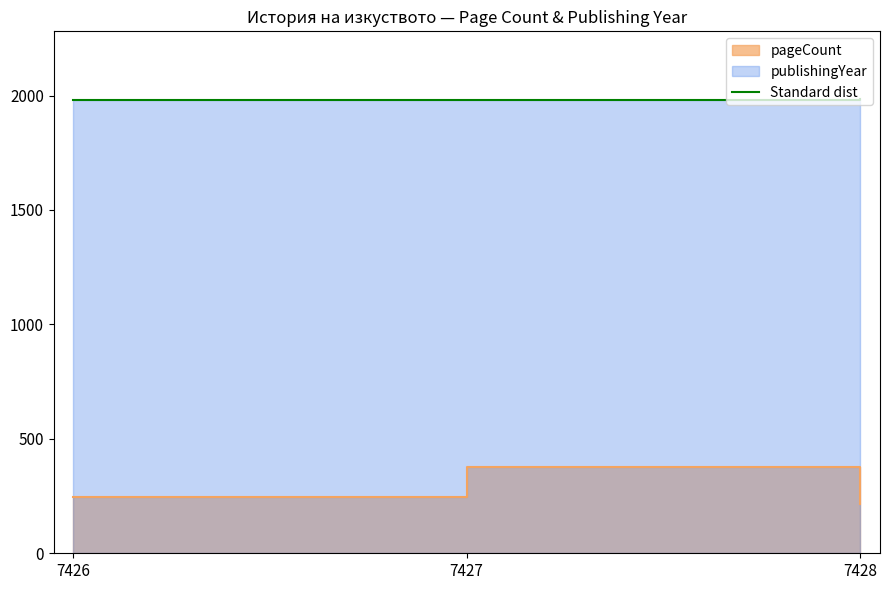

What value does the data have at 7428?

1983